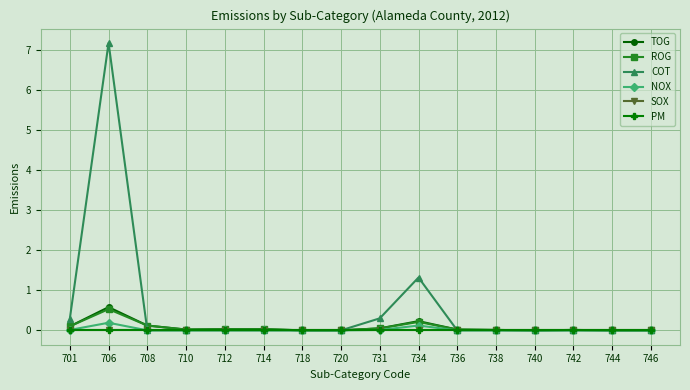

Which category has the highest value across all series?

706